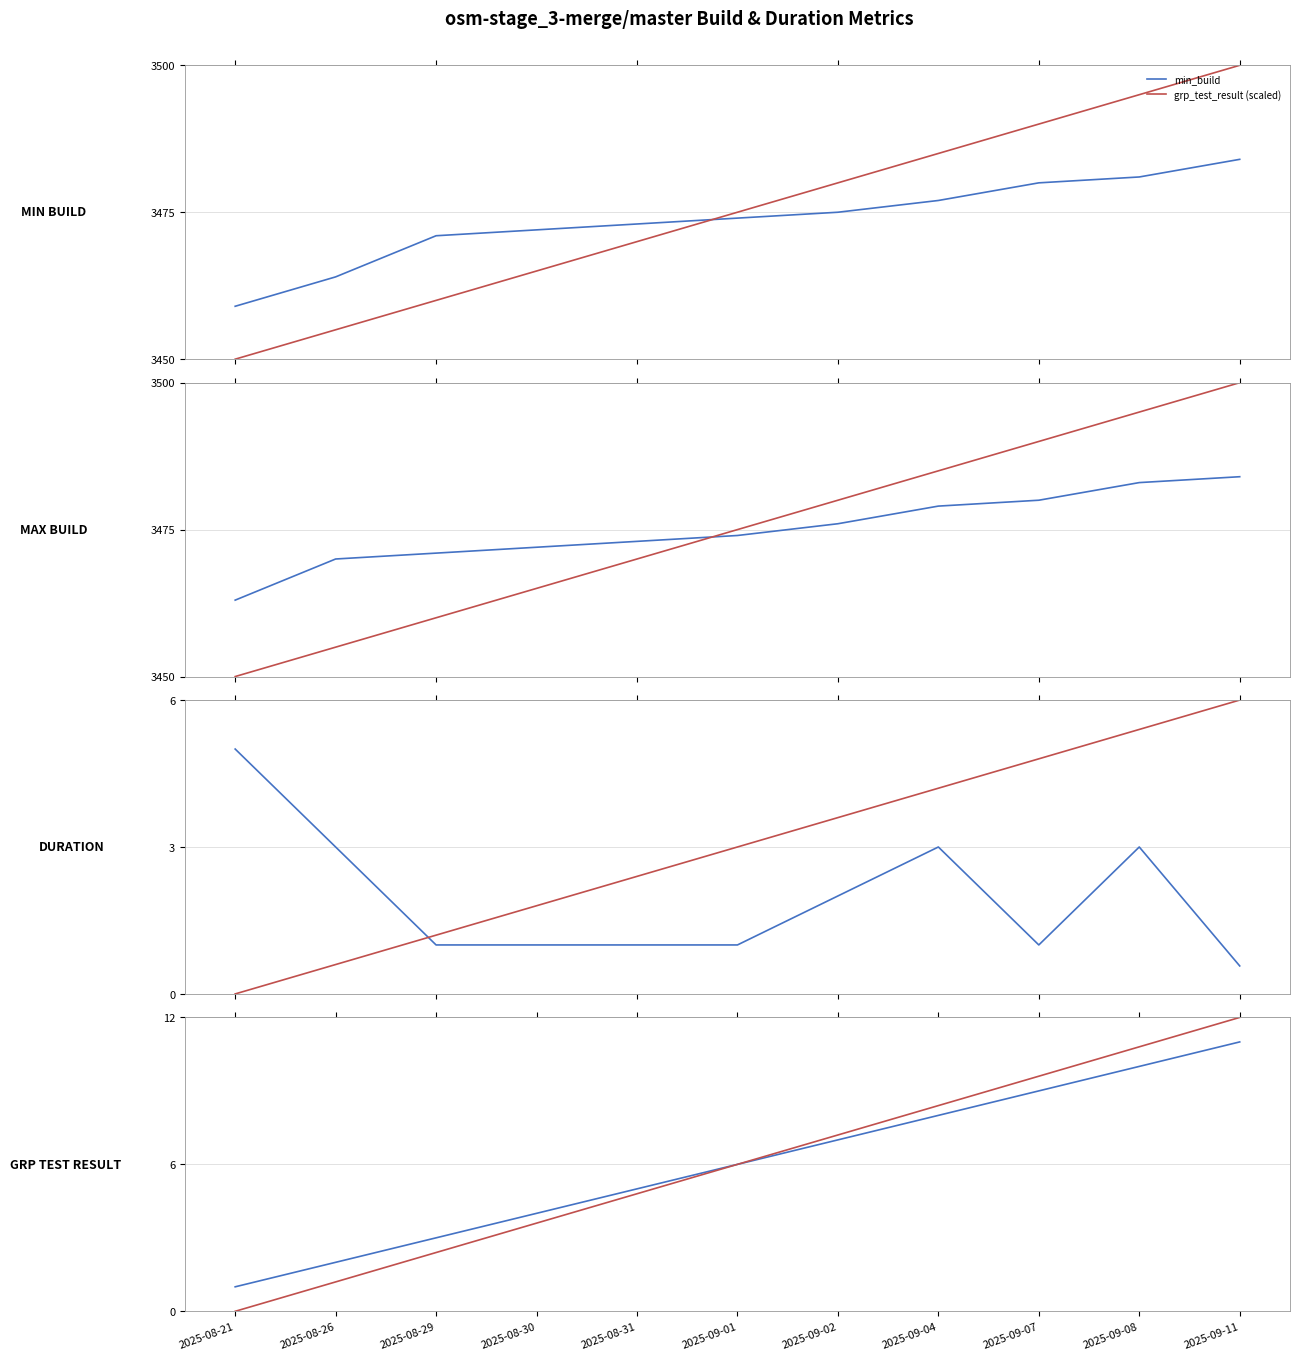

Is the value of max_build at 2025-09-07 greater than the value of min_build at 2025-09-11?

No